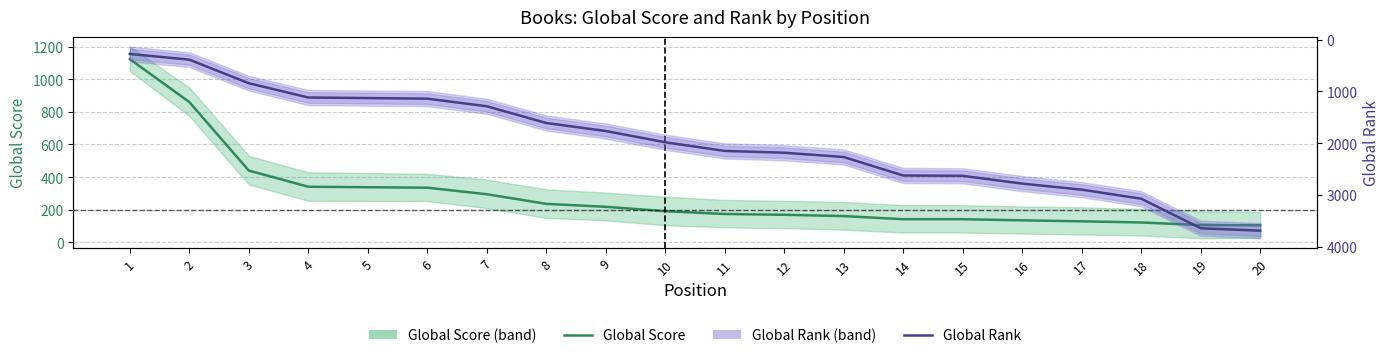

Does the chart have visible grid lines?

Yes